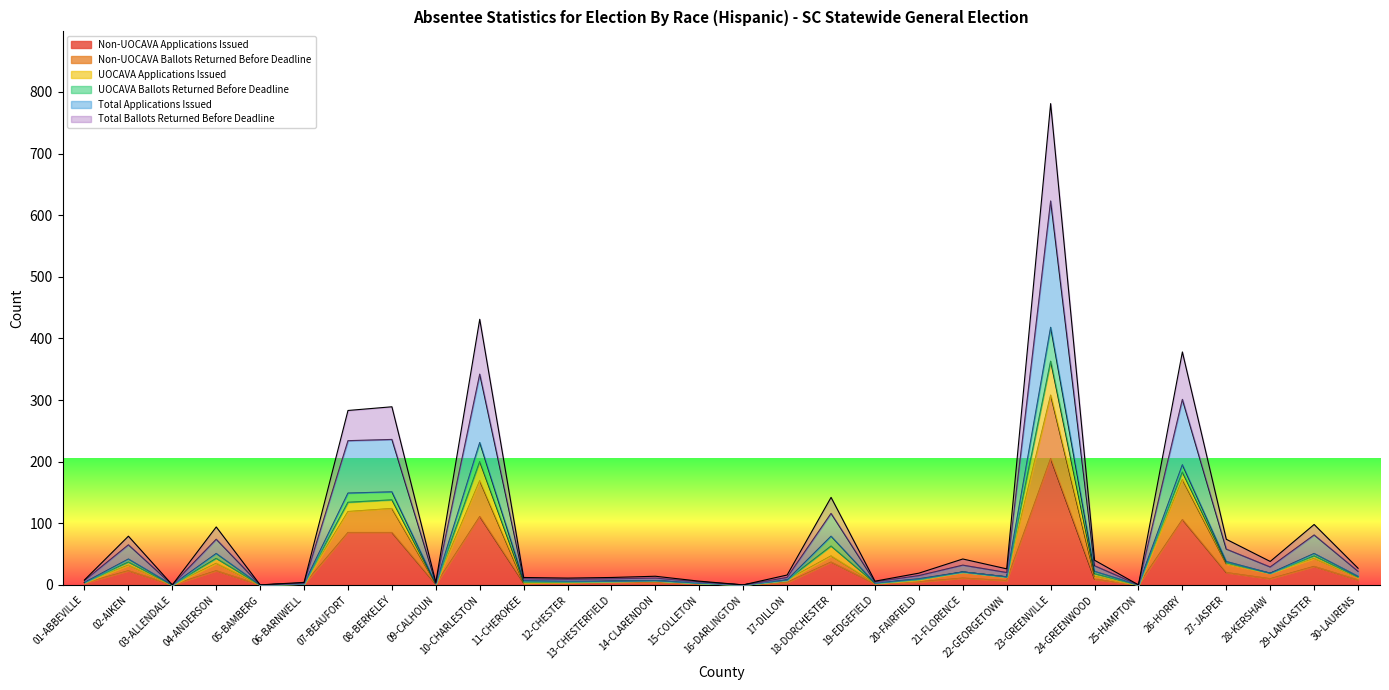

List the labels in order of Total Ballots Returned Before Deadline value, smallest first.

03-ALLENDALE, 05-BAMBERG, 16-DARLINGTON, 25-HAMPTON, 06-BARNWELL, 09-CALHOUN, 15-COLLETON, 19-EDGEFIELD, 01-ABBEVILLE, 12-CHESTER, 11-CHEROKEE, 13-CHESTERFIELD, 14-CLARENDON, 17-DILLON, 20-FAIRFIELD, 22-GEORGETOWN, 30-LAURENS, 28-KERSHAW, 24-GREENWOOD, 21-FLORENCE, 27-JASPER, 02-AIKEN, 04-ANDERSON, 29-LANCASTER, 18-DORCHESTER, 07-BEAUFORT, 08-BERKELEY, 26-HORRY, 10-CHARLESTON, 23-GREENVILLE